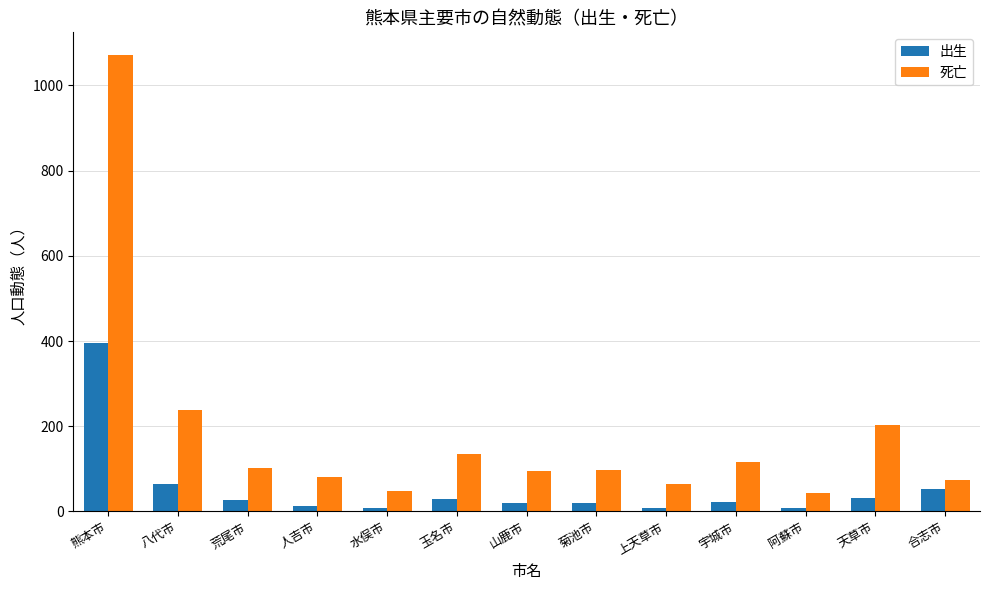

True or false: 出生 has a value of 88 at 合志市.

False